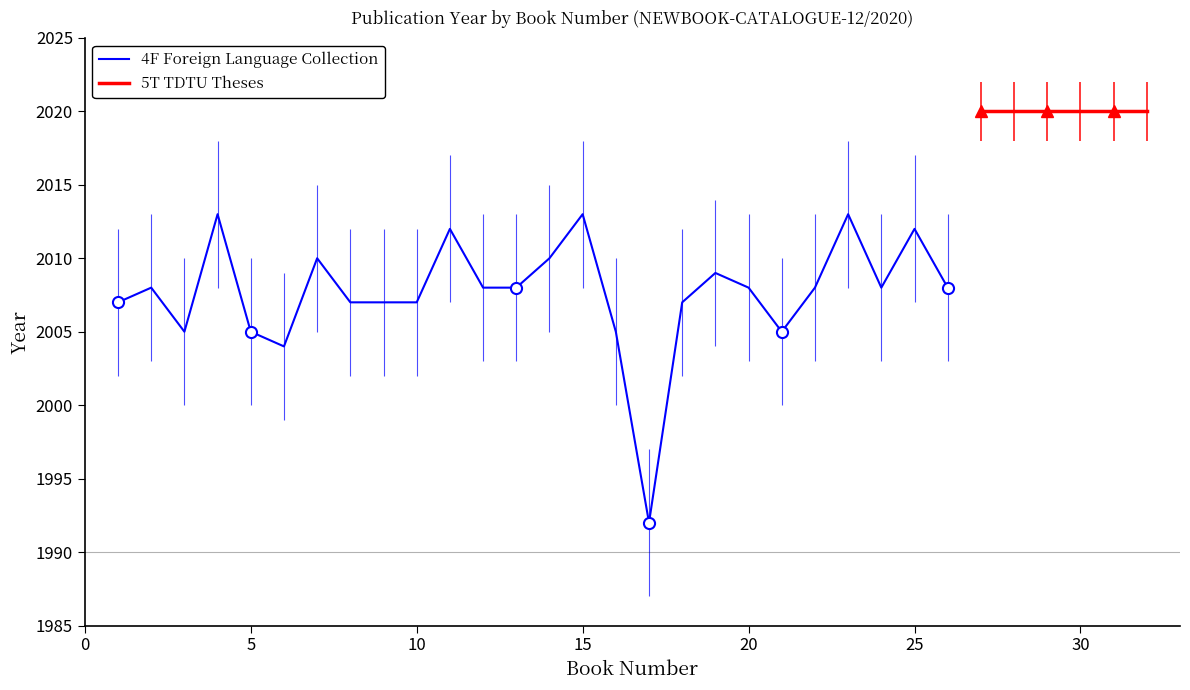

Does the chart have visible grid lines?

No